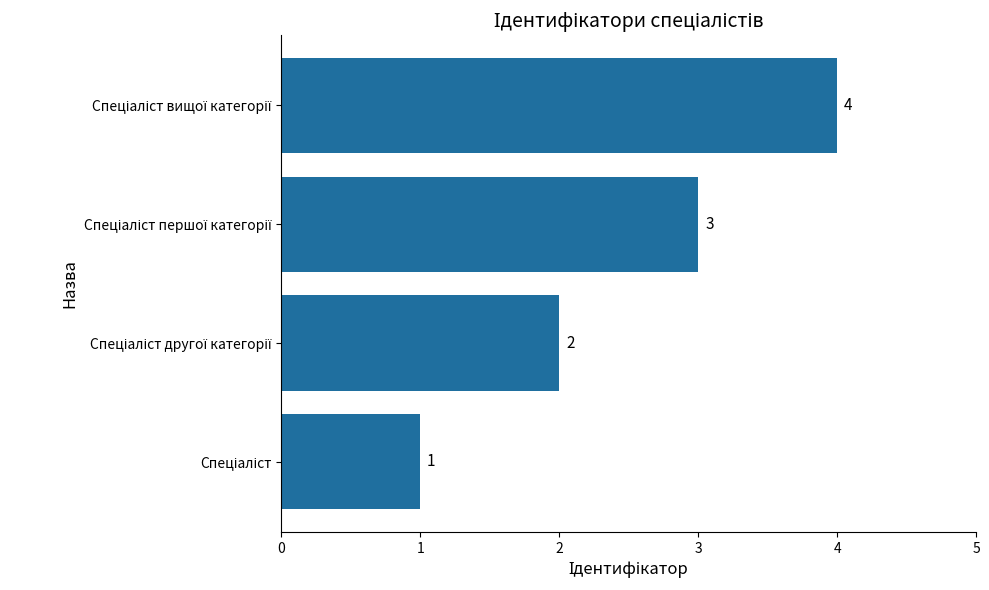

How many values are between 2 and 4?

3